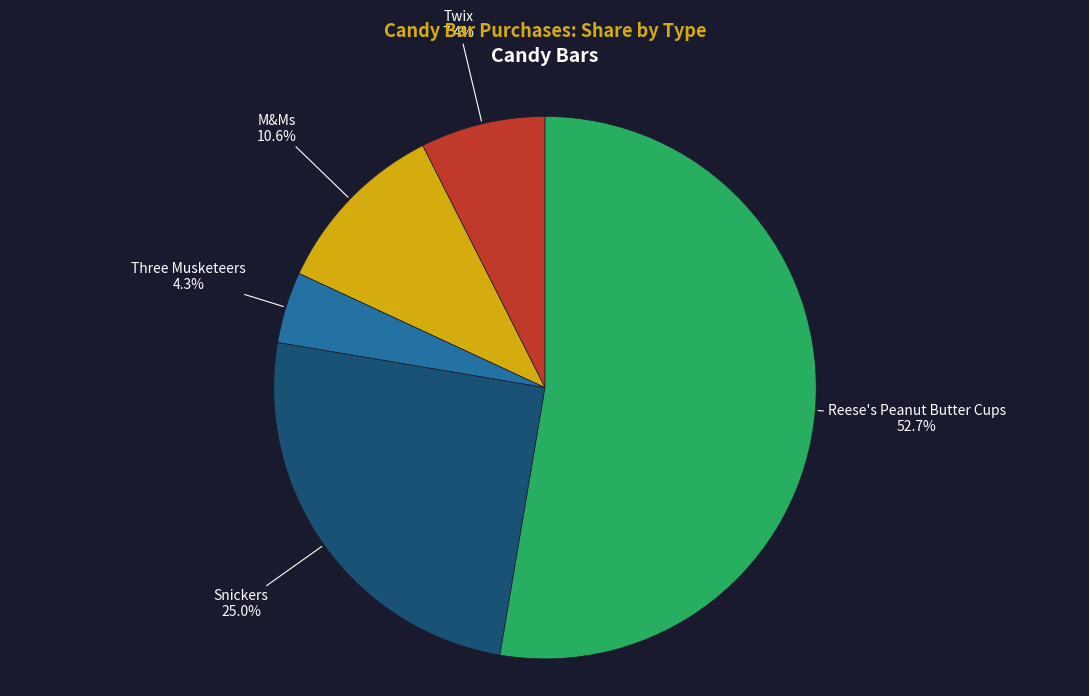

Count the number of slices in the pie.

5